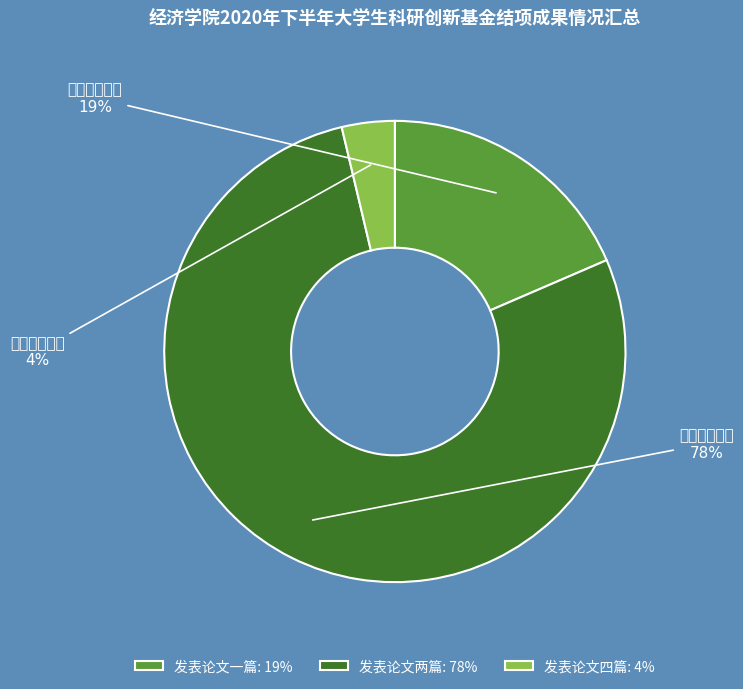

How many slices are in this pie chart?

3